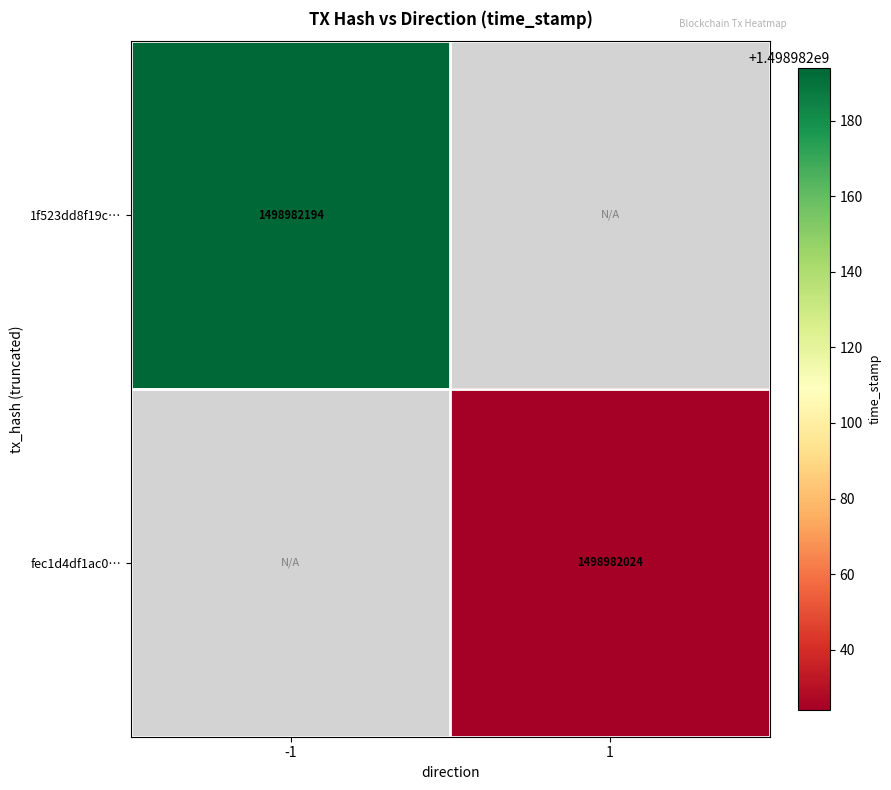

Between -1 and 1, which series saw the biggest shift?

1f523dd8f19c3a12e34c514035ee6765f42f2e5